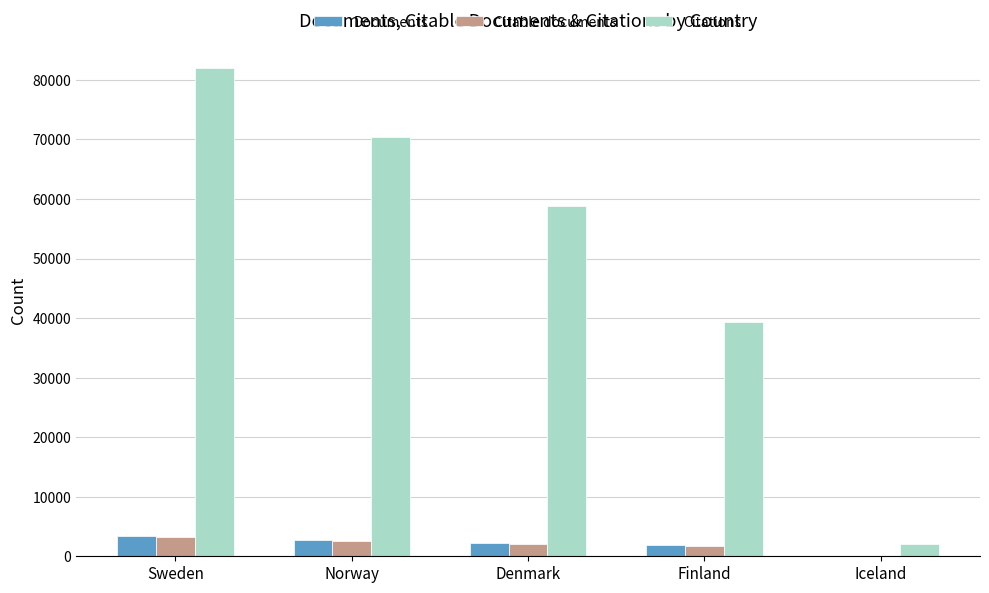

Which series has the largest total across all categories?

Citations